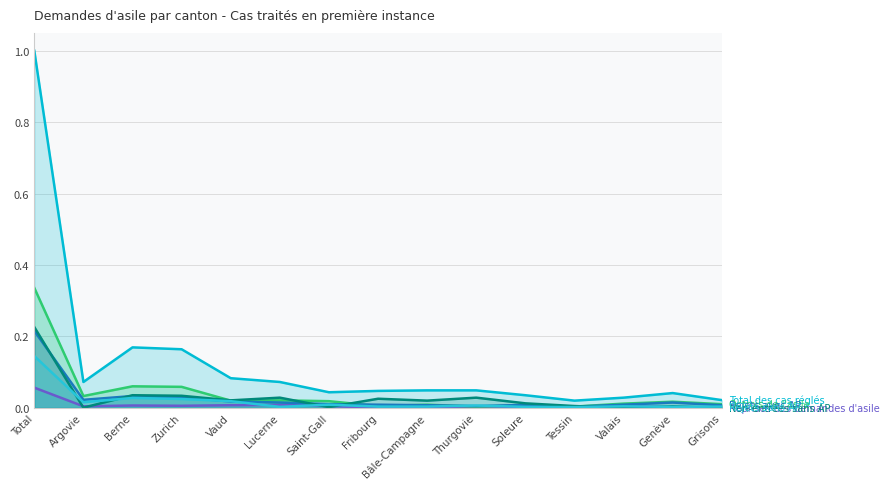

The value of Octrois de l'asile_line at Valais is 0.0. True or false?

False